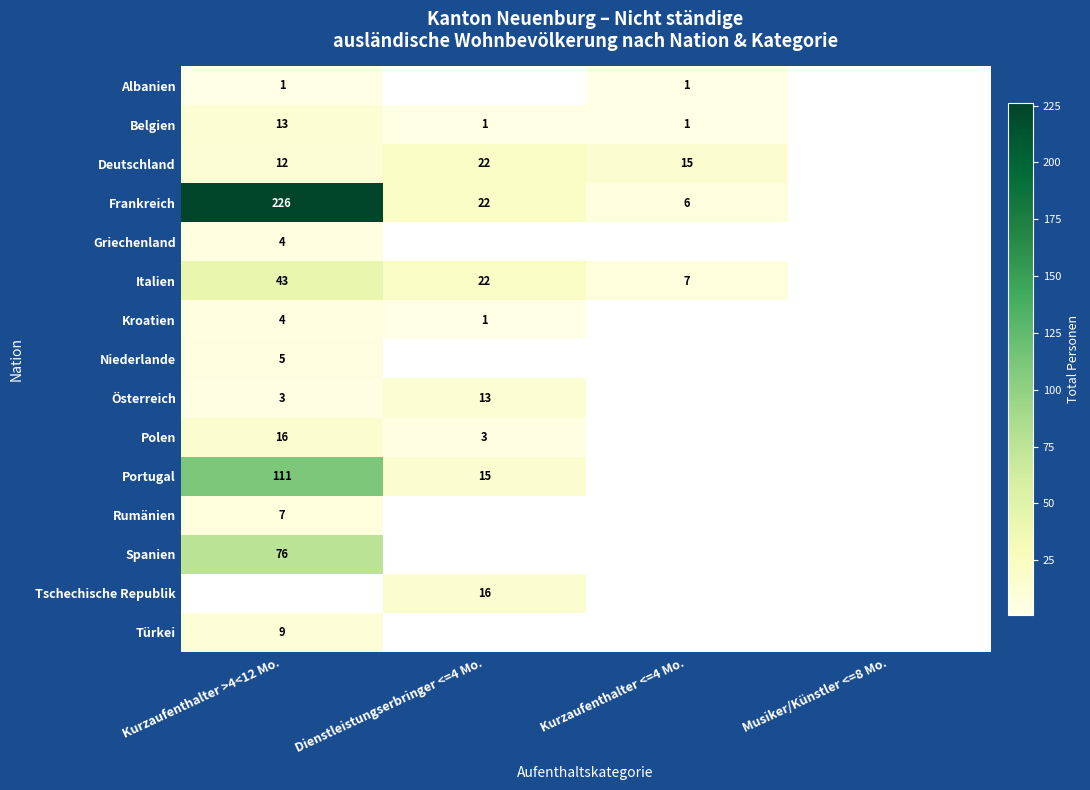

The value of Portugal at Dienstleistungserbringer <=4 Mo. is 10. True or false?

False